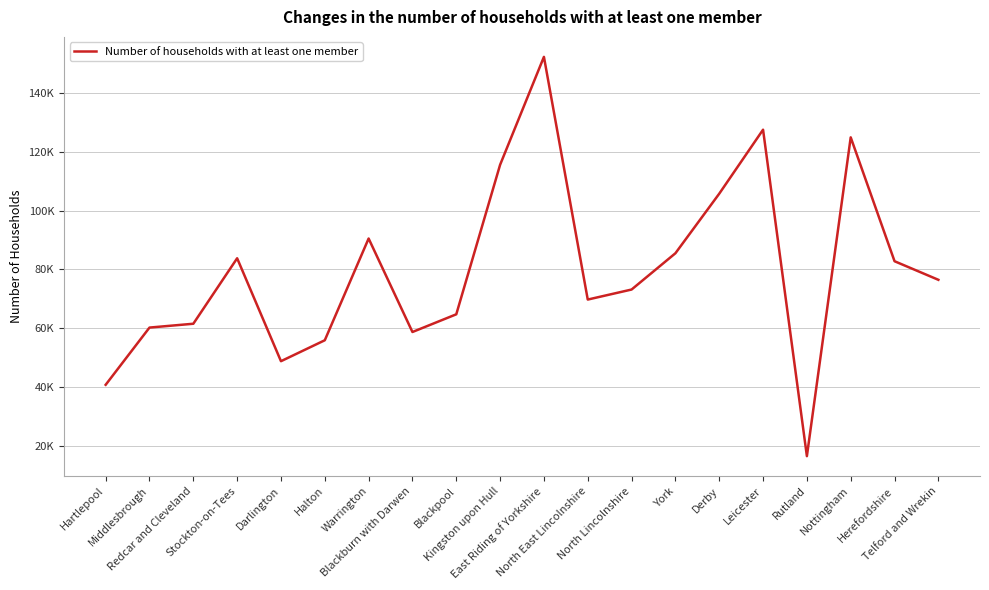

What is the sum of all values?

1595600